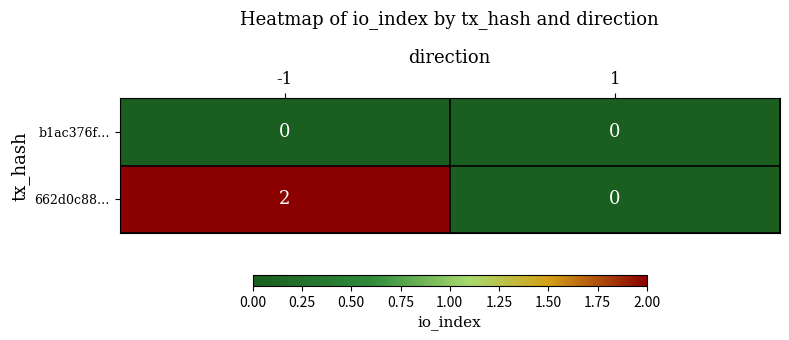

At -1, list the series in order from smallest to largest.

b1ac376f…, 662d0c88…